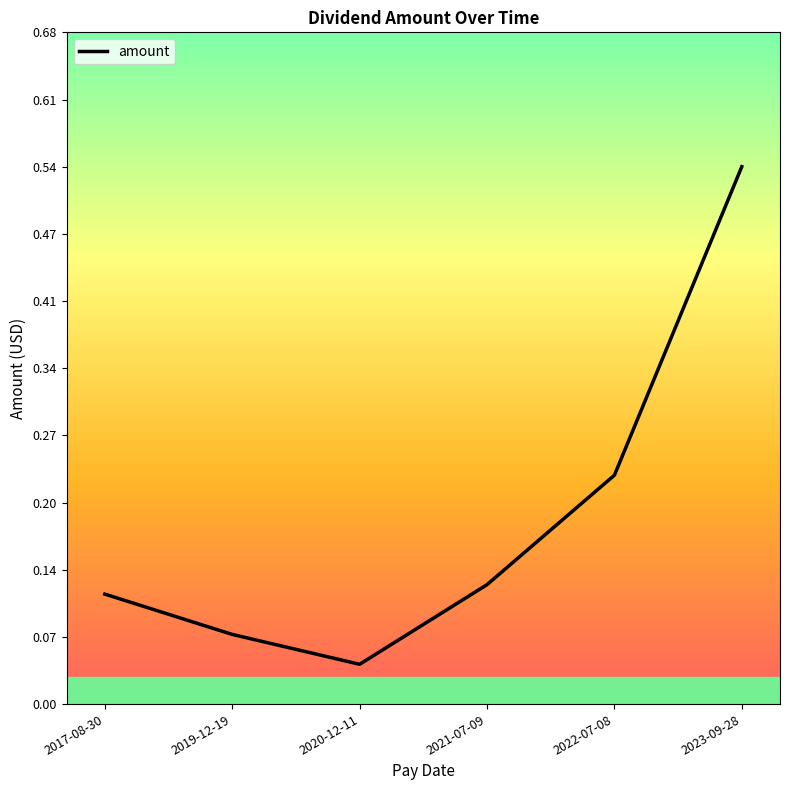

Is it true that the value at 2020-12-11 is 0.1?

False